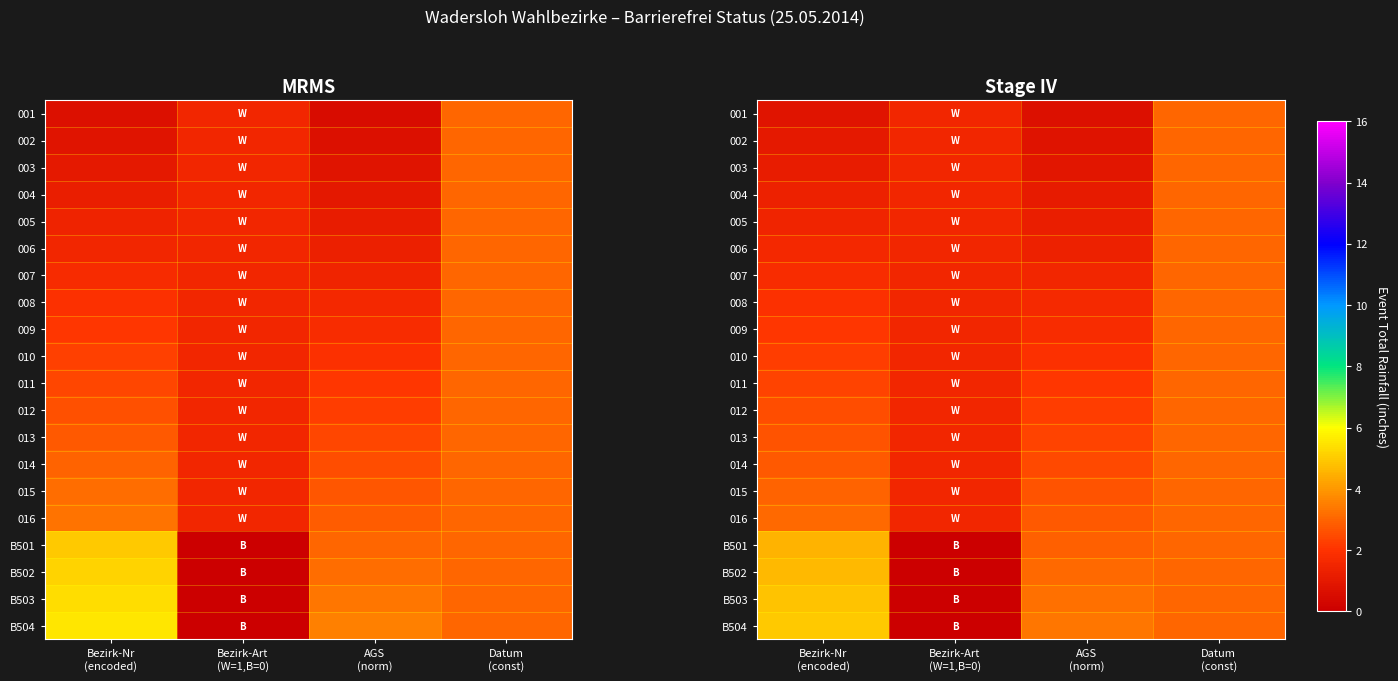

At Bezirk-Art (W=1,B=0), list the series in order from largest to smallest.

001, 002, 003, 004, 005, 006, 007, 008, 009, 010, 011, 012, 013, 014, 015, 016, B501, B502, B503, B504